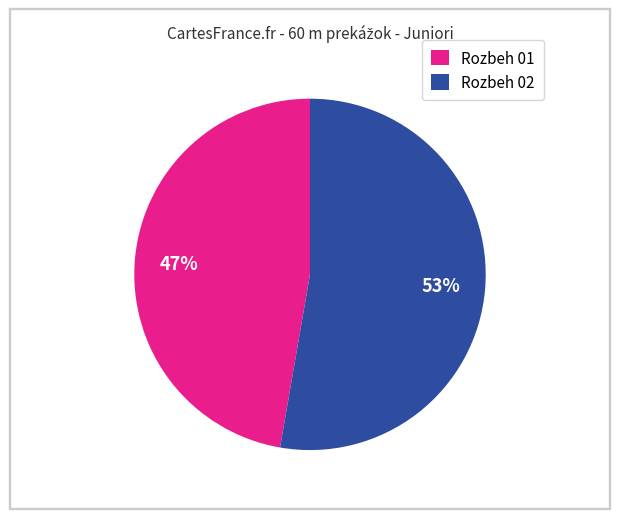

What is the ratio of the value at Rozbeh 01 to the value at Rozbeh 02?

0.9